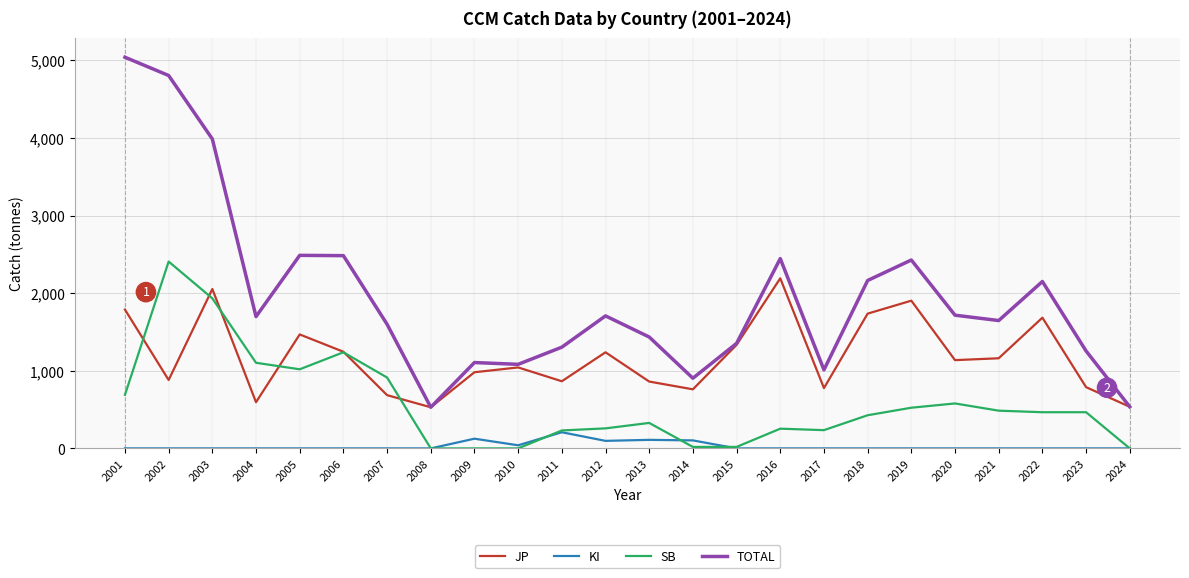

Is the value of TOTAL at 2009 greater than the value of SB at 2019?

Yes